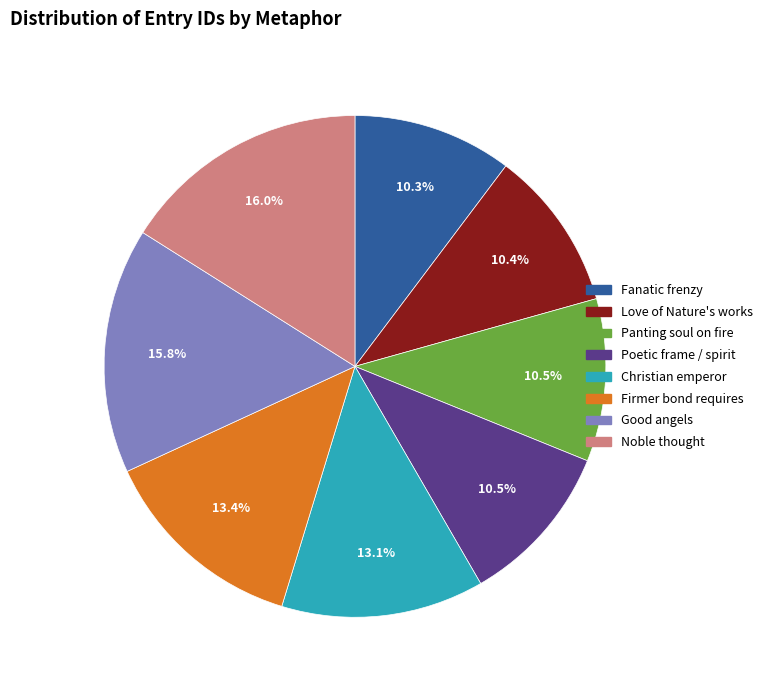

Does any single category account for the majority?

No